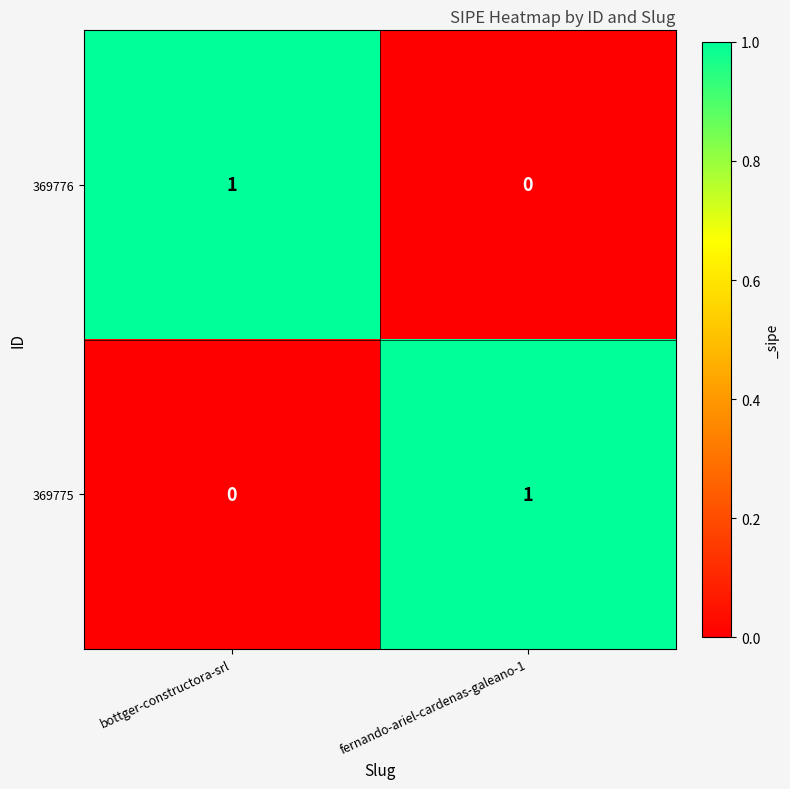

How many data points in 369776 are less than 1?

1